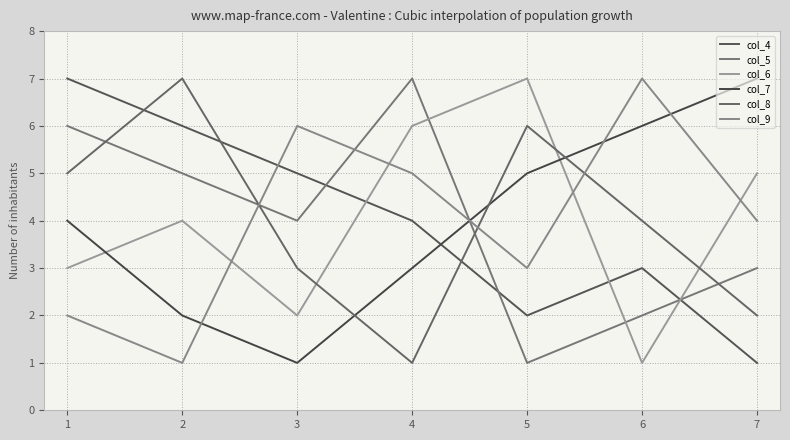

True or false: col_4 and col_5 cross at least once.

True